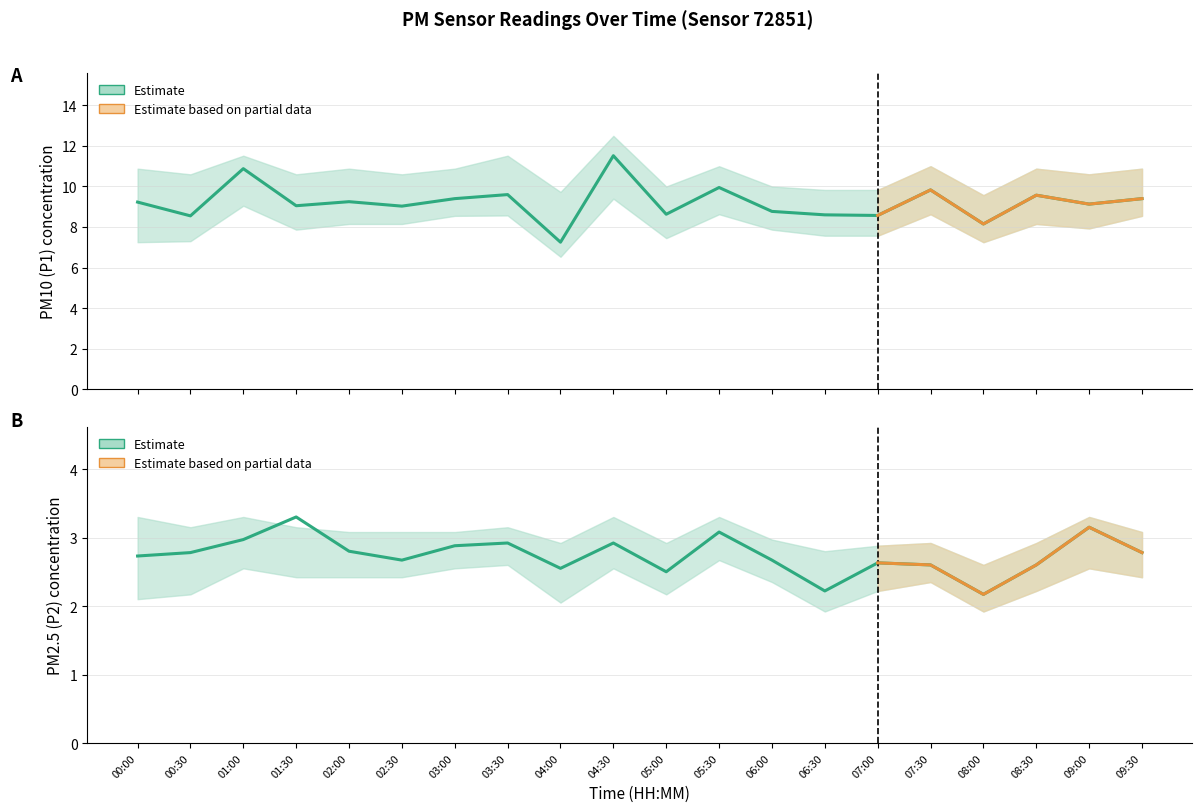

What is the sum of all P1_lower values?

160.4